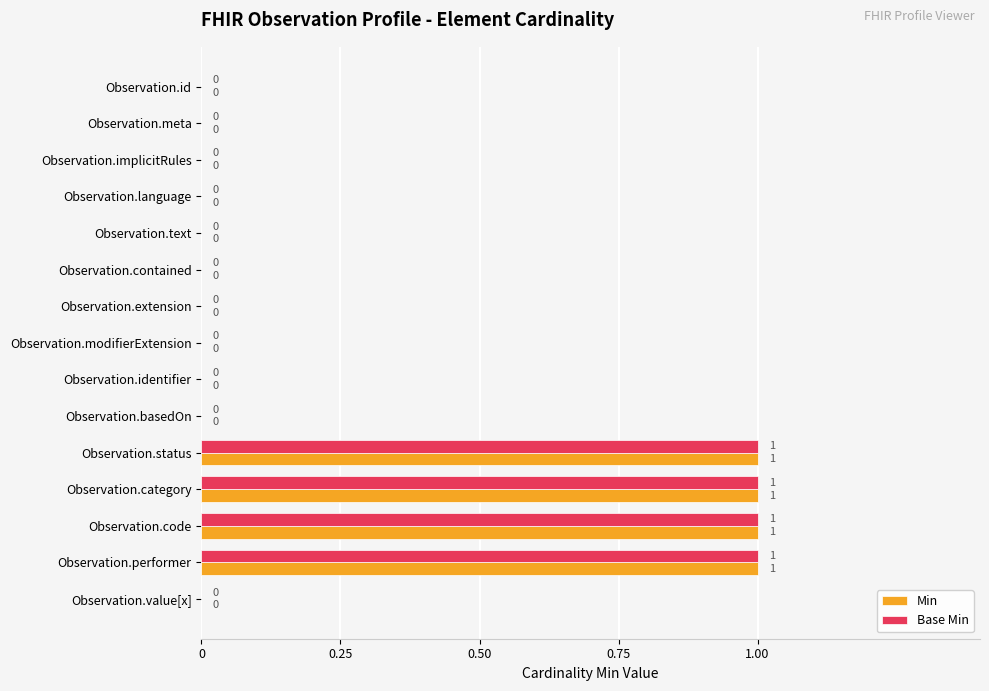

How many data points in Base Min are above 0?

4